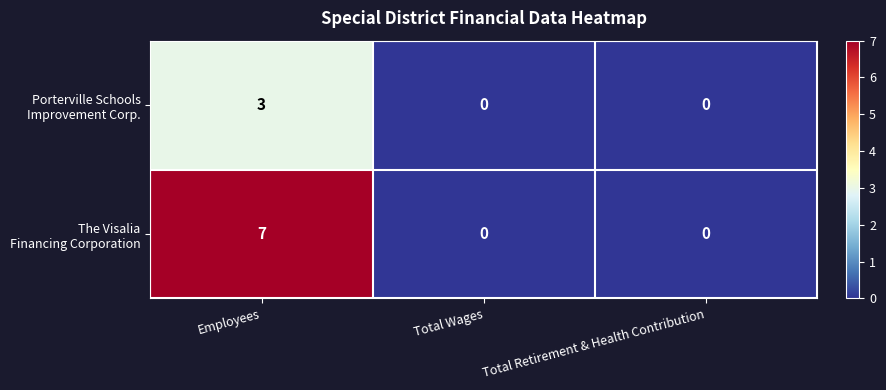

Which category has the highest value across all series?

Employees